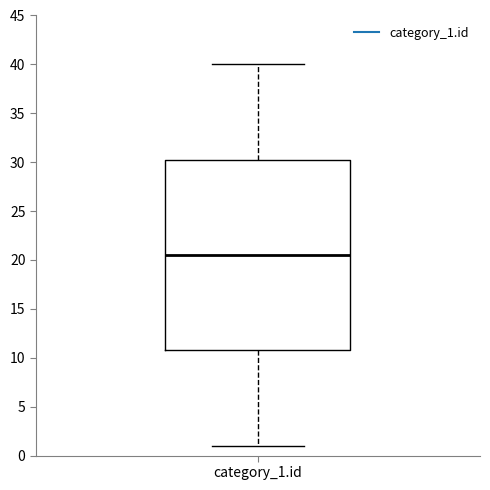

Read this box plot against the y-axis: the position of the median line, the range covered by the box, and the ends of both whiskers. The values are not printed on the chart, so give them approximately, as read against the axis.

median 20.5, box 11.0 to 30.5, whiskers 1.0 to 40.0